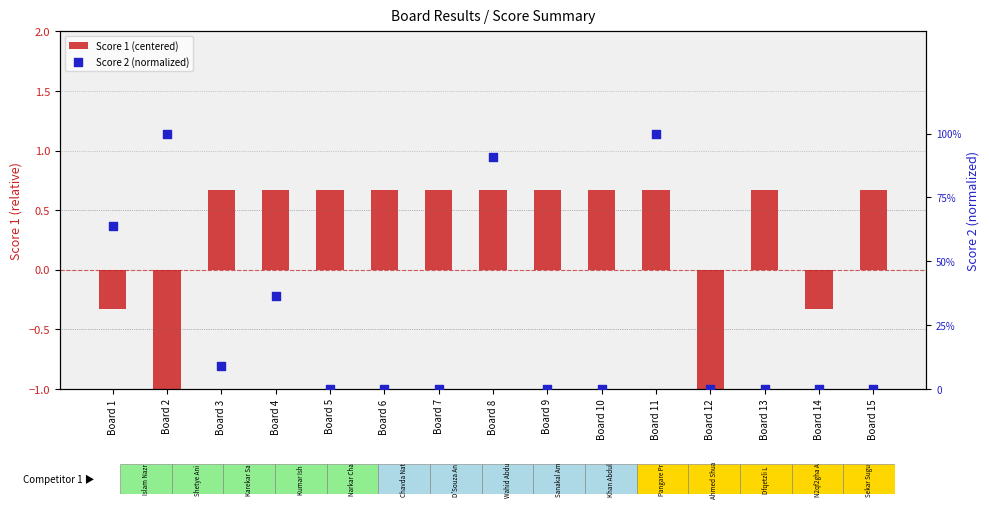

Which series reaches the maximum Y coordinate?

Score 2 (normalized)